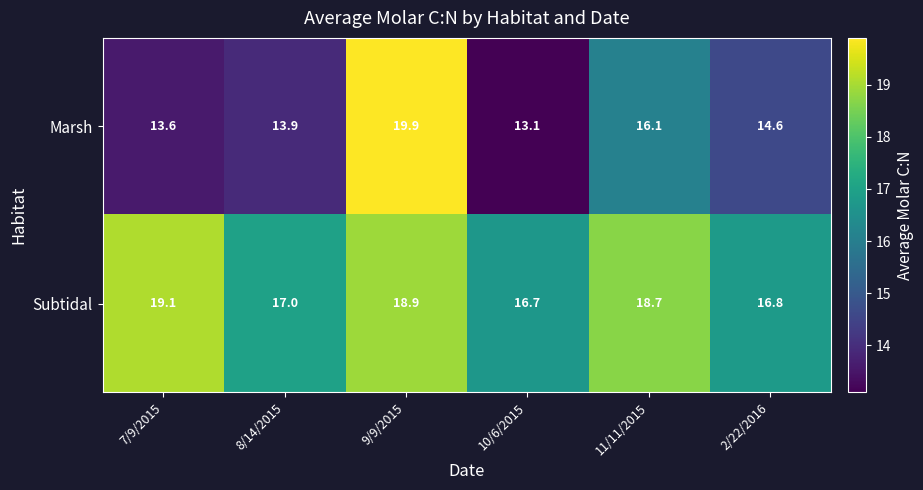

Reading right to left, list all the values displayed in this chart.

Marsh: 14.6	16.1	13.1	19.9	13.9	13.6
Subtidal: 16.8	18.7	16.7	18.9	17.0	19.1